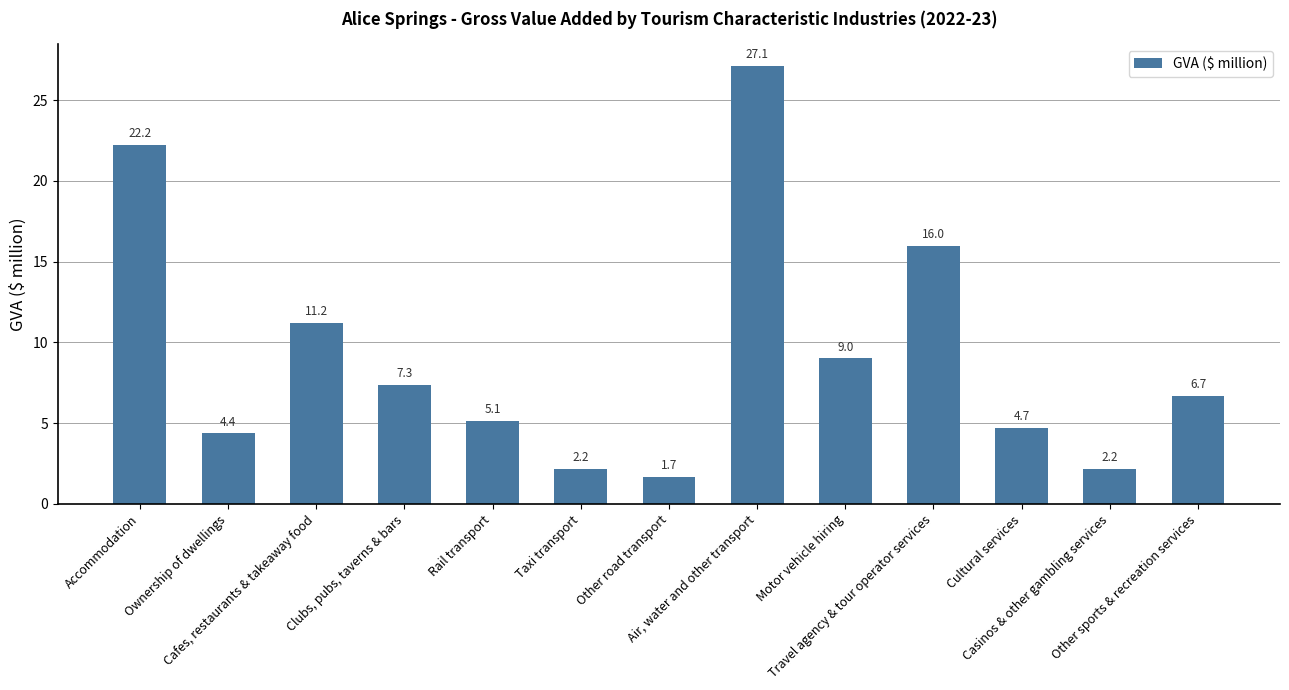

Approximately how many times larger is the value at Taxi transport compared to Travel agency & tour operator services?

0.1